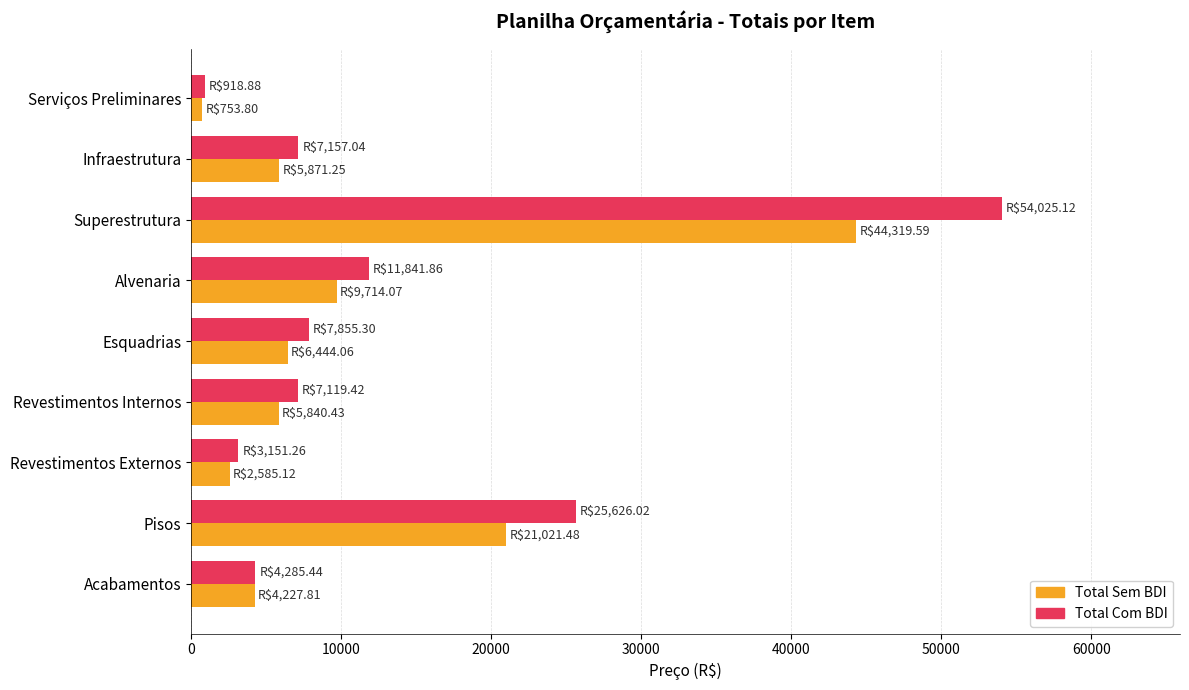

Between Superestrutura and Alvenaria, which series saw the biggest shift?

Total Com BDI